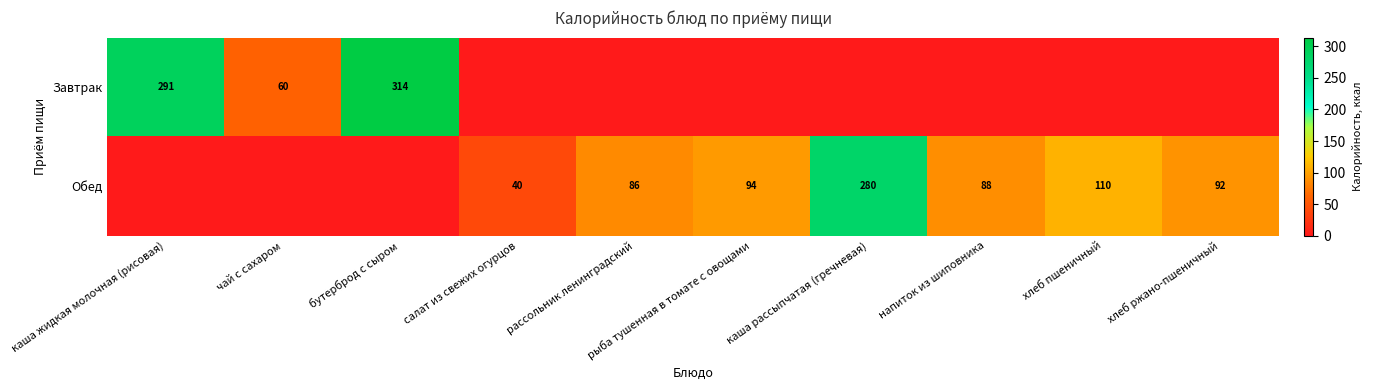

Is it true that Обед equals 40 at салат из свежих огурцов?

True